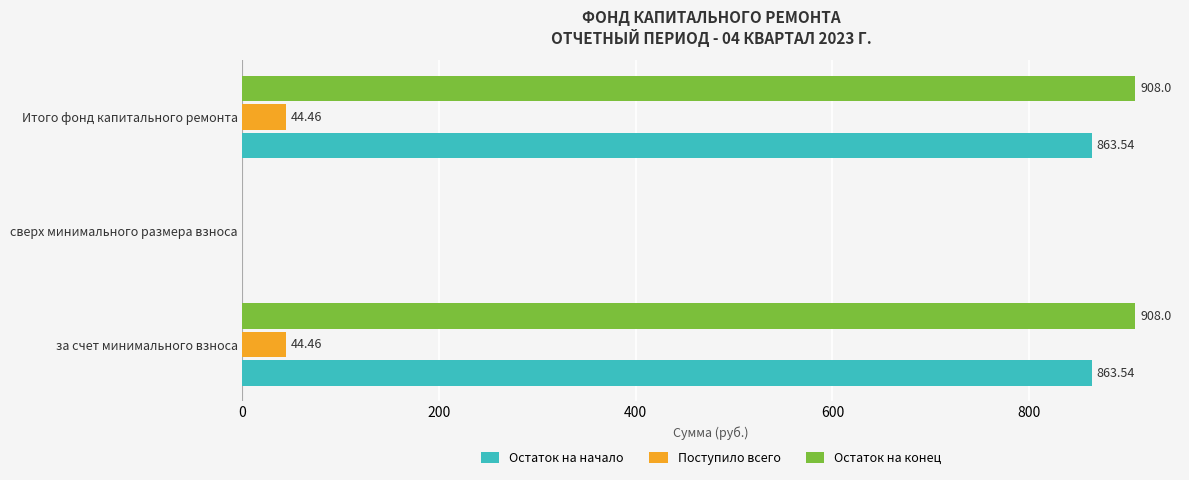

Which series changed the most between сверх минимального размера взноса and Итого фонд капитального ремонта?

Остаток на конец